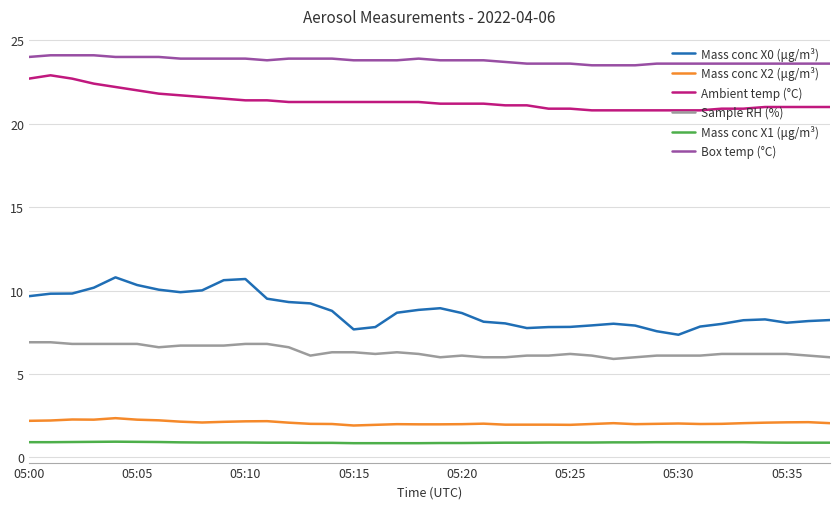

Which series has the largest range (max minus min)?

Mass conc X0 (μg/m³)